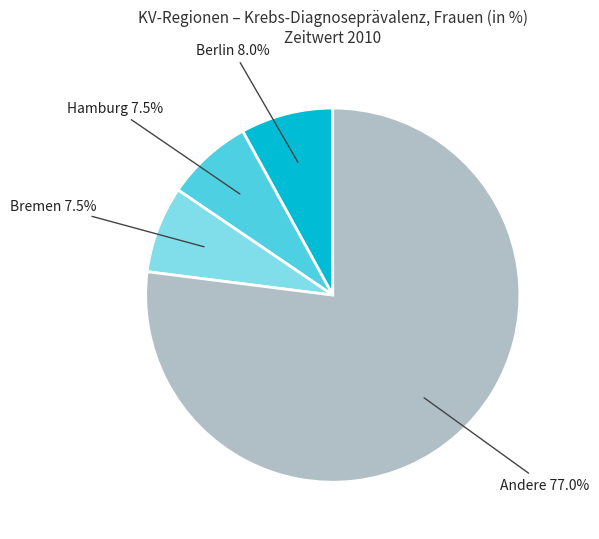

Is there any slice that represents more than half of the pie?

Yes